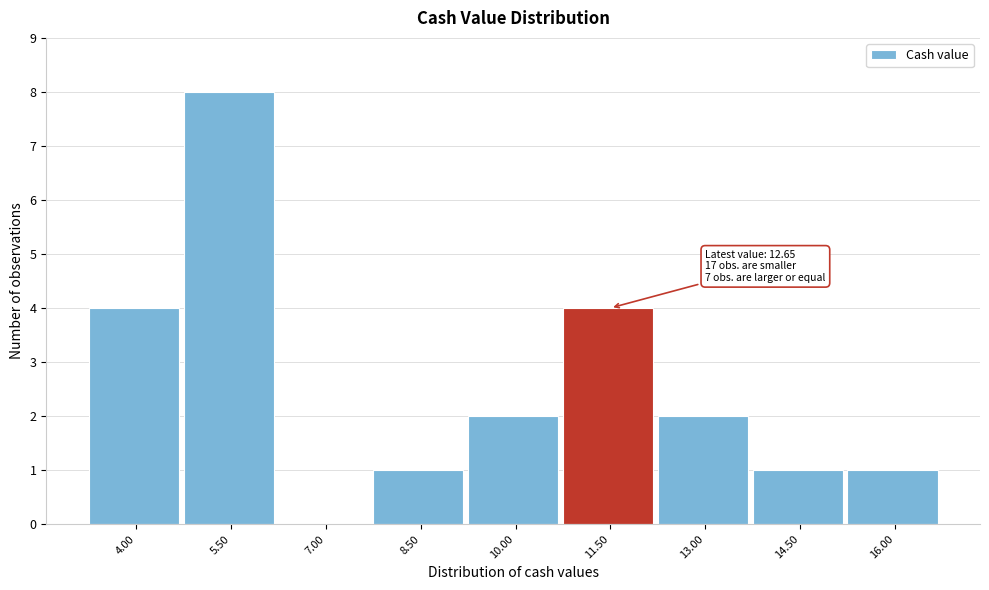

Reading right to left, transcribe all the data shown in this chart.

16.00=1	14.50=1	13.00=2	11.50=4	10.00=2	8.50=1	7.00=0	5.50=8	4.00=4